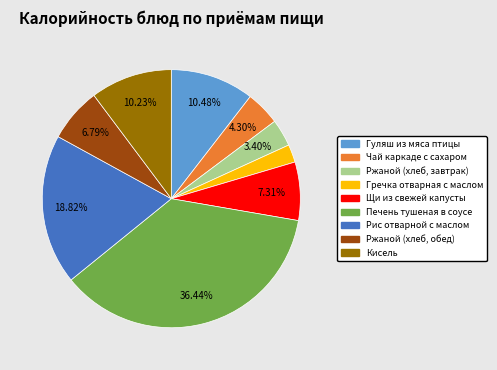

Count the number of slices in the pie.

9